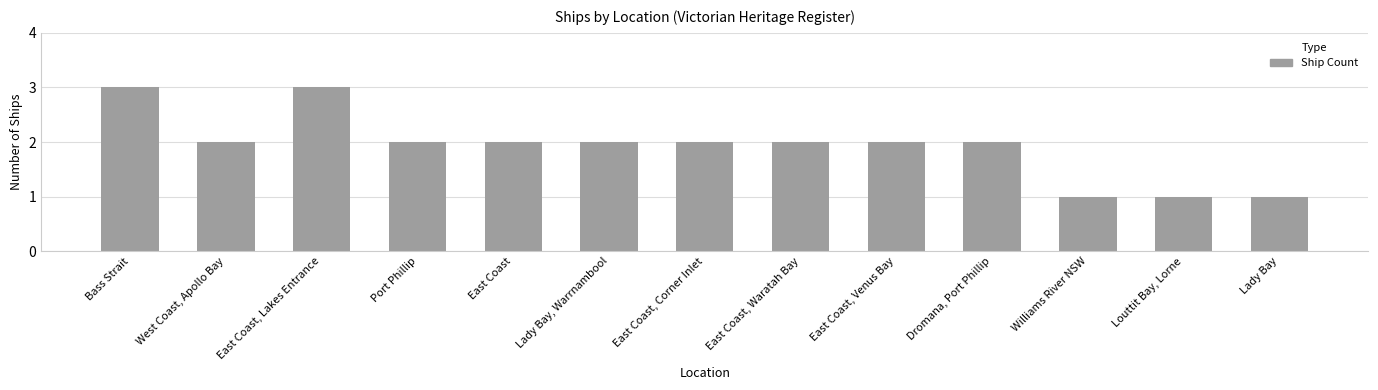

What is the sum of all values?

25